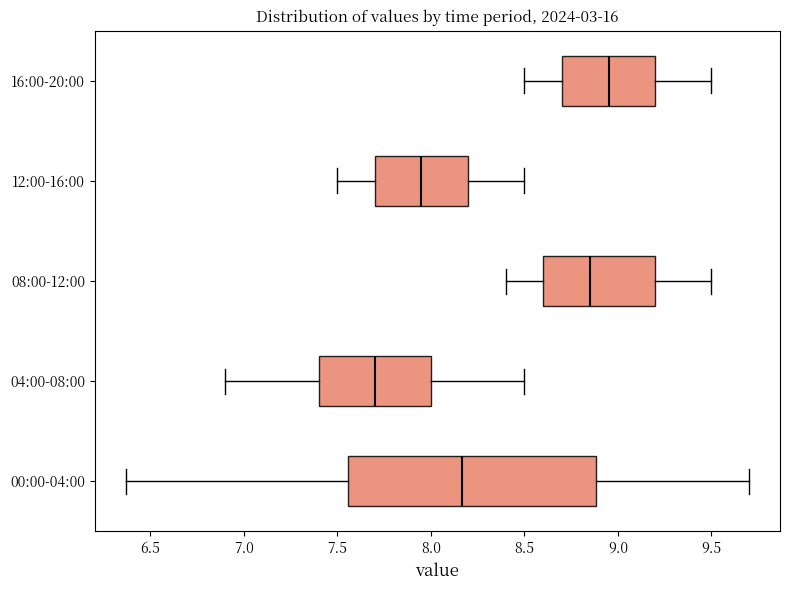

Comparing the boxes themselves (not the whiskers), which one is the widest?

00:00-04:00